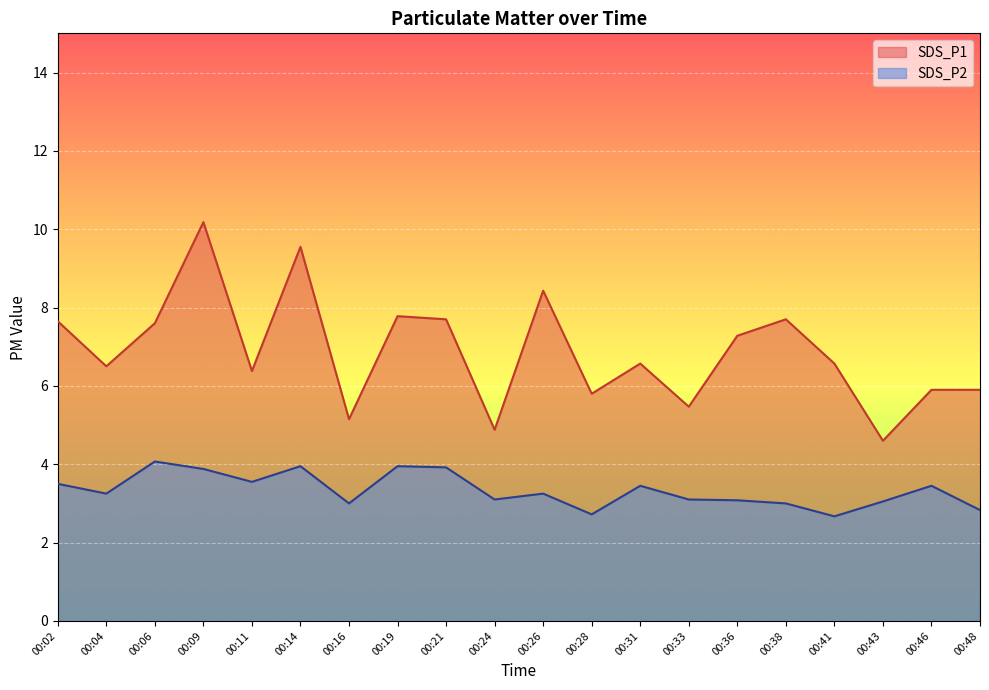

True or false: SDS_P2 has a value of 1.9 at 00:28.

False